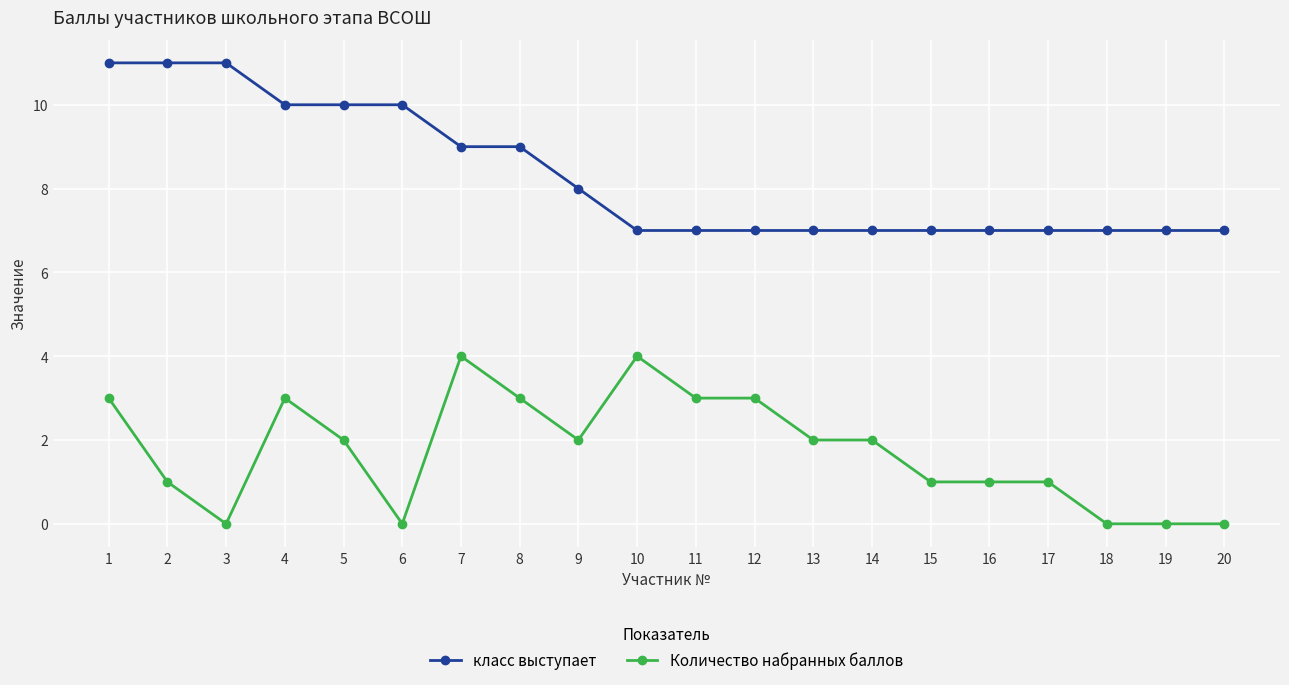

At which category is the sum across all series the highest?

1